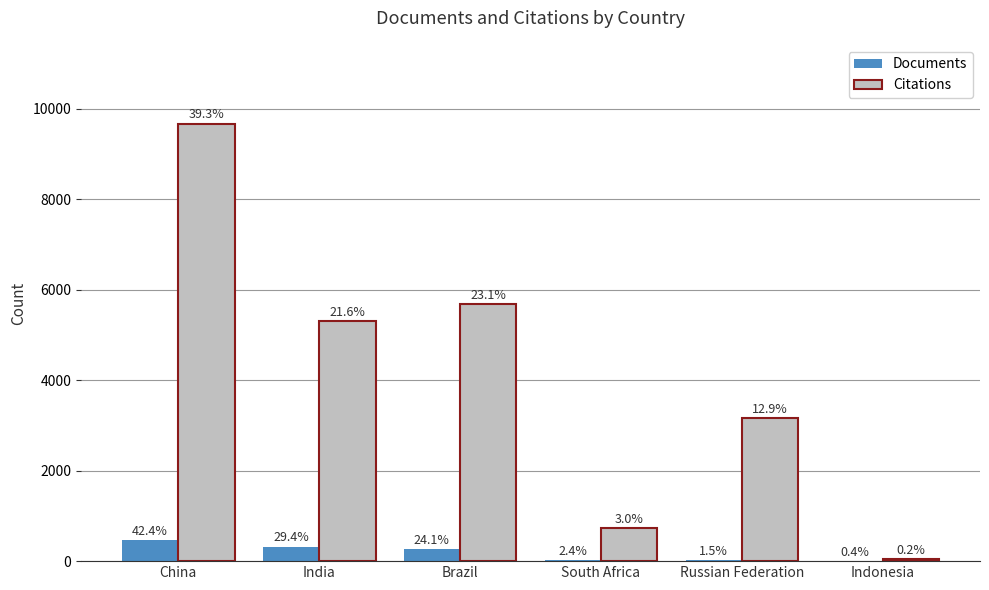

Are the bars horizontal?

No